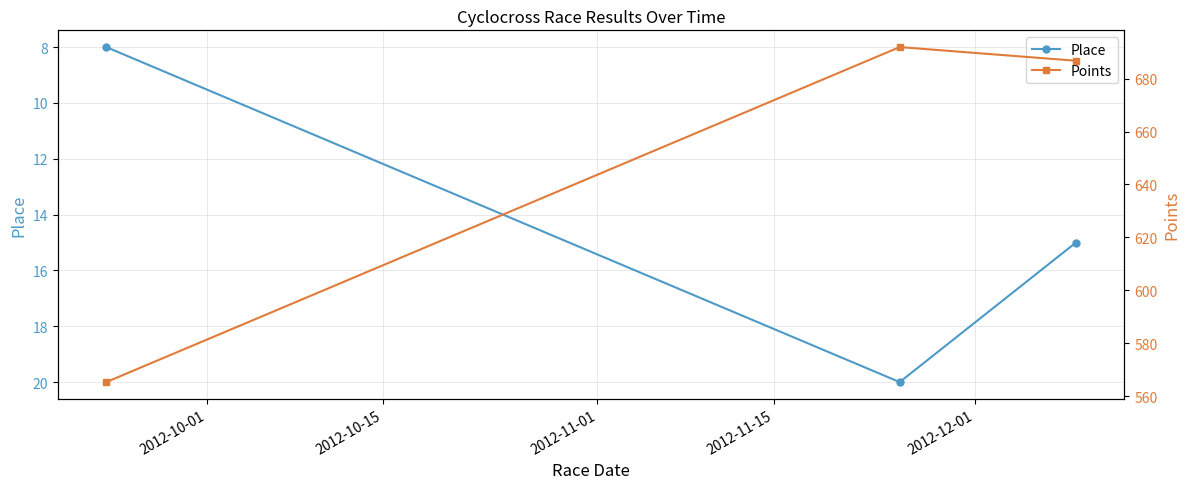

How many data points in Place are above 15?

1